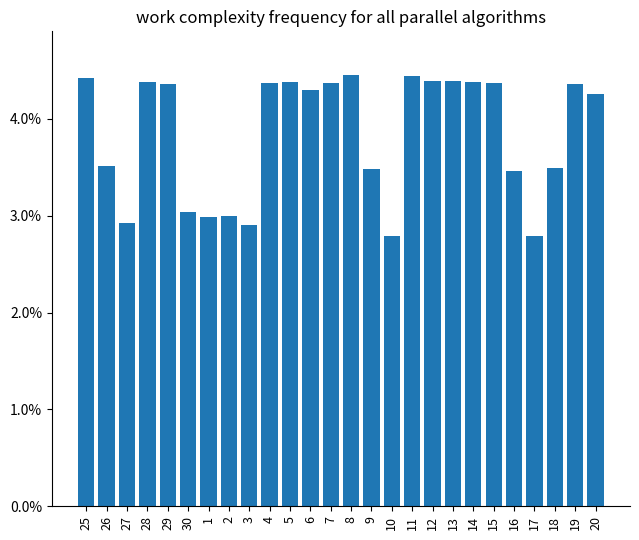

Which has a higher value, 17 or 6?

6